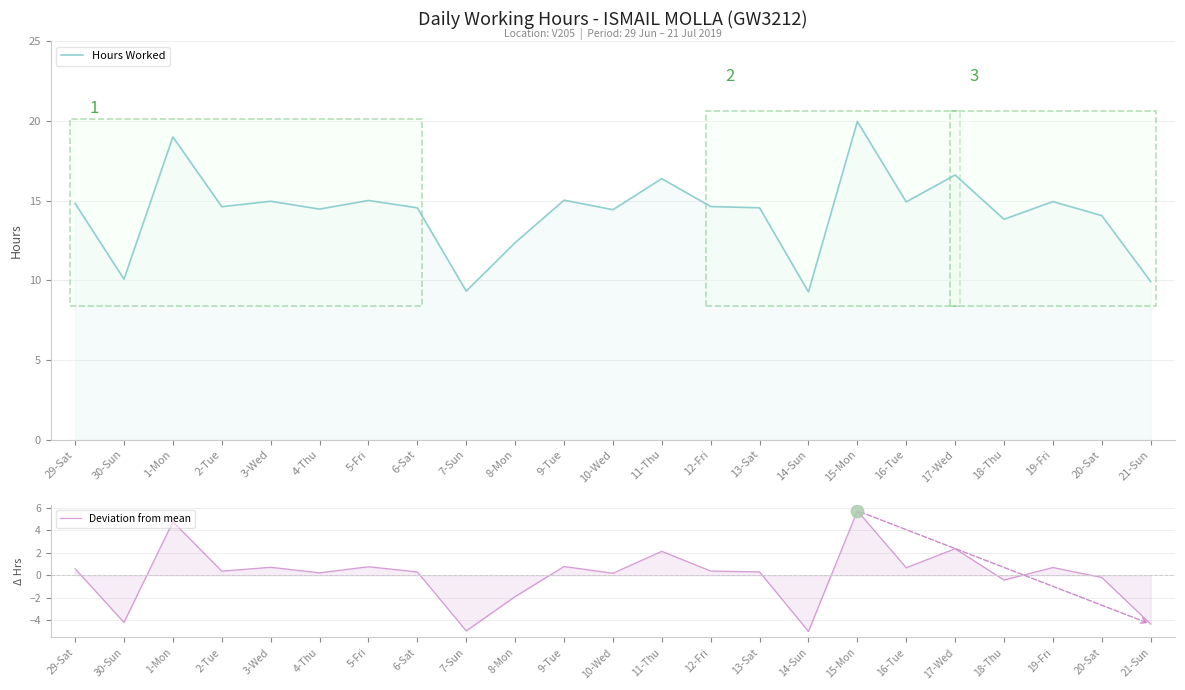

At how many categories does at least one series exceed 3?

23